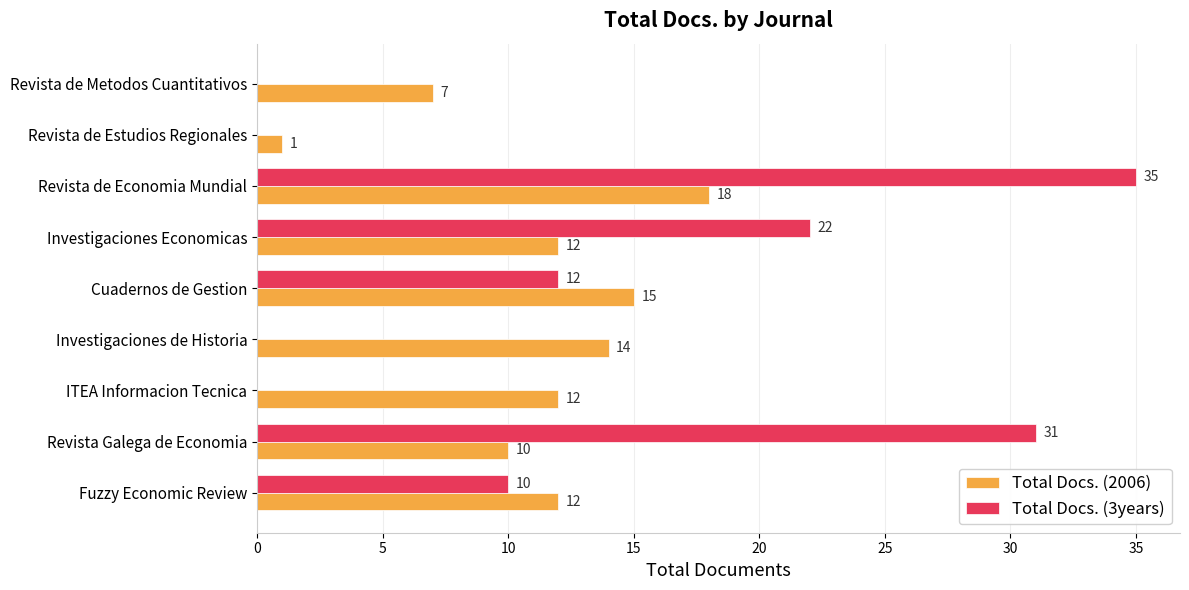

What is the approximate value of Total Docs. (2006) at ITEA Informacion Tecnica, to the nearest 10?

10